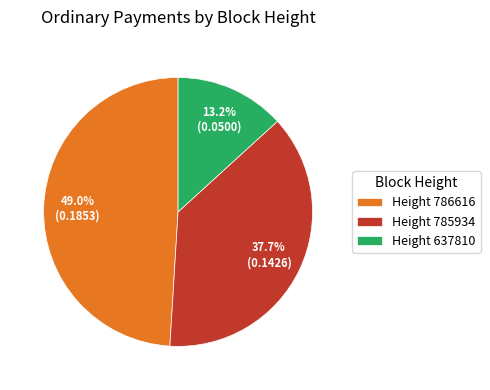

Which category has the biggest portion of the pie?

Height 786616